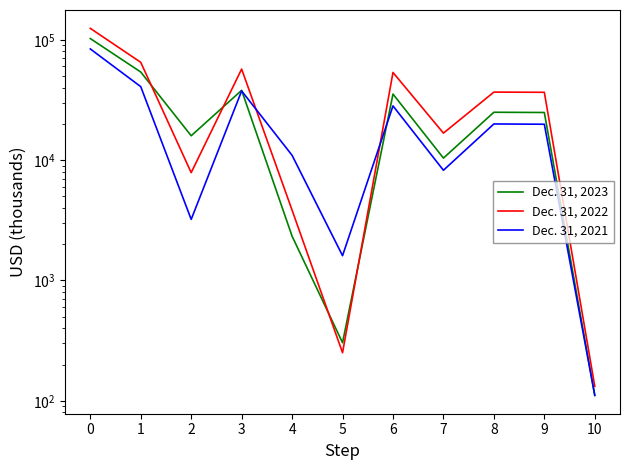

Does the chart display data point markers on the line(s)?

No